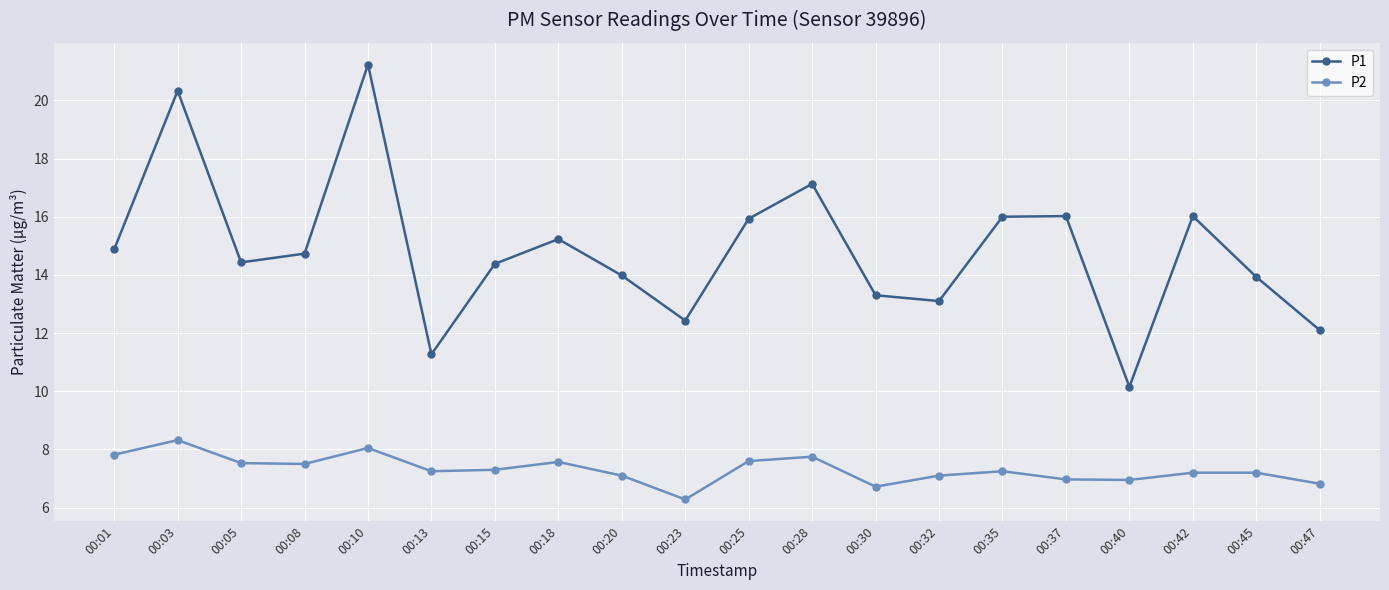

What is the sum of the P1 values at 00:25 and 00:15?

30.3